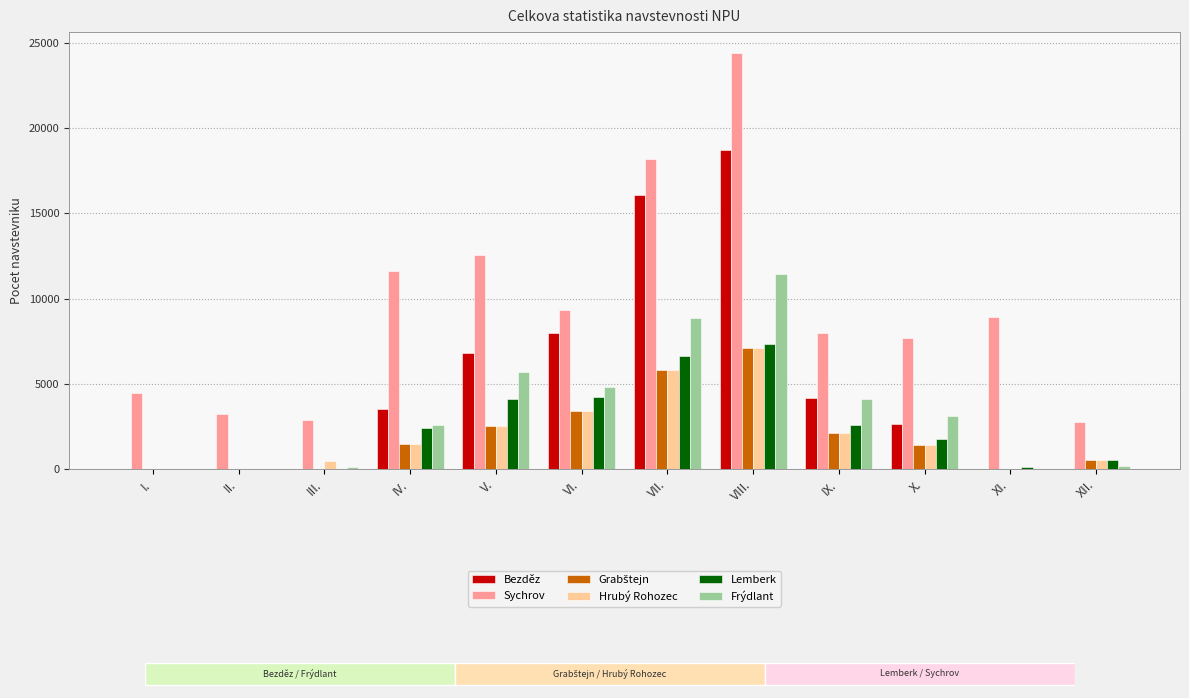

What is the value of the Frýdlant bar at the 9th from the left?

4098